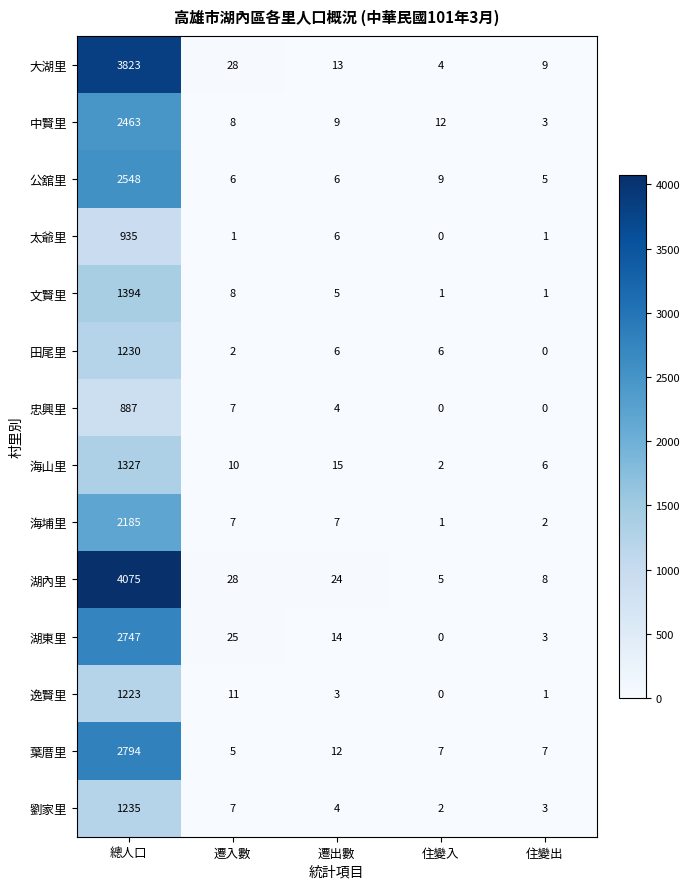

Where does the 湖內里 series first go above 24?

總人口